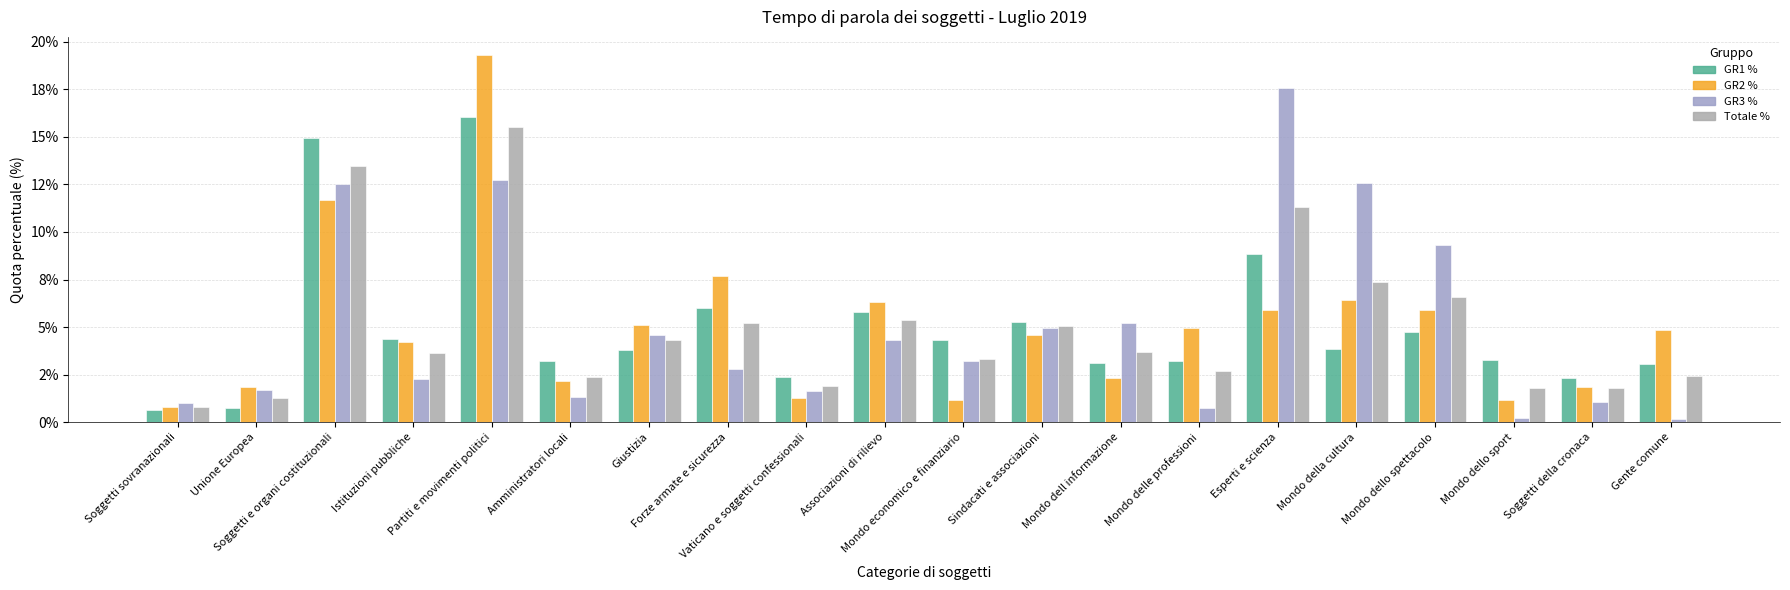

Are the bars grouped side by side (vs. stacked)?

Yes